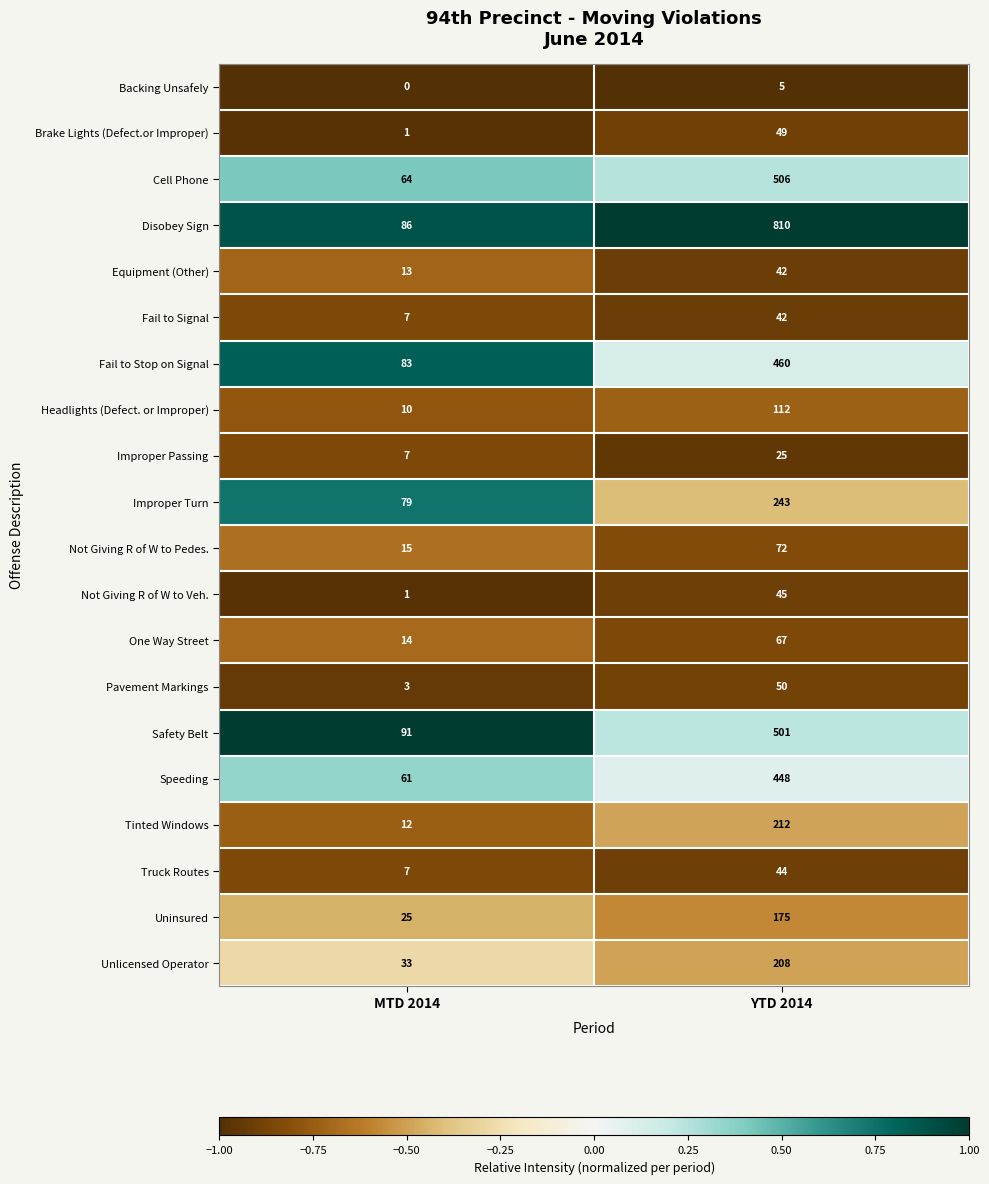

What is the difference between the maximum and minimum values in the Improper Turn series?

164